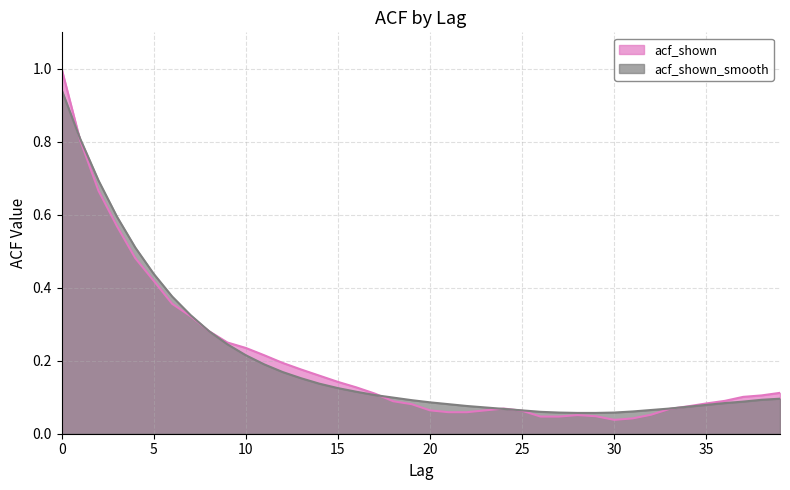

What value does the acf_shown series have at 21?

0.1